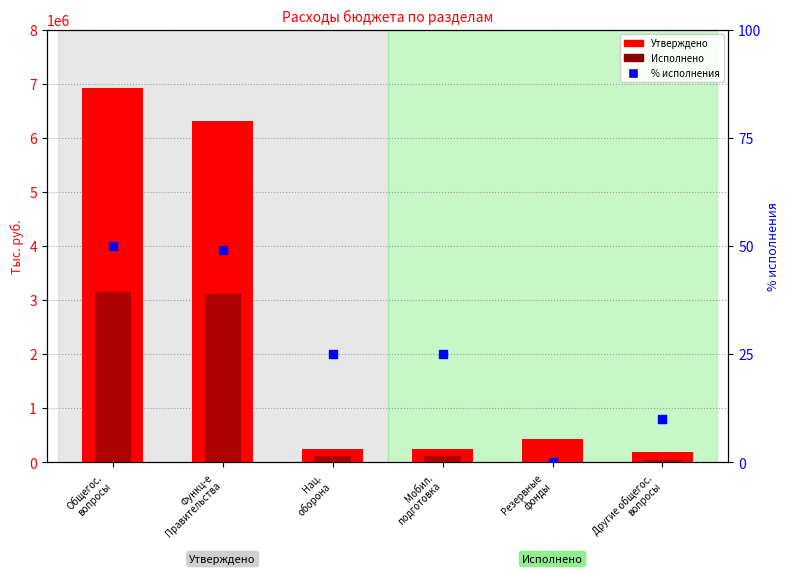

At how many categories does at least one series exceed 1200041?

2